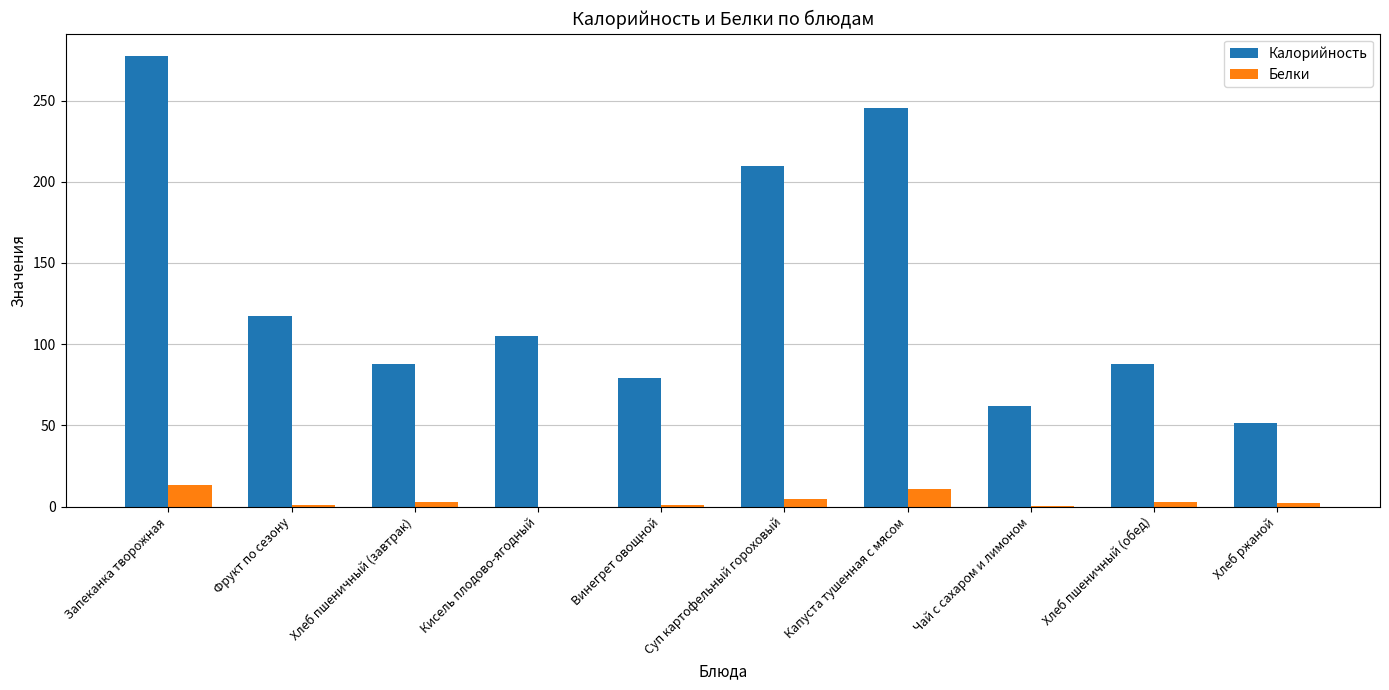

Which series changed the most between Фрукт по сезону and Суп картофельный гороховый?

Калорийность